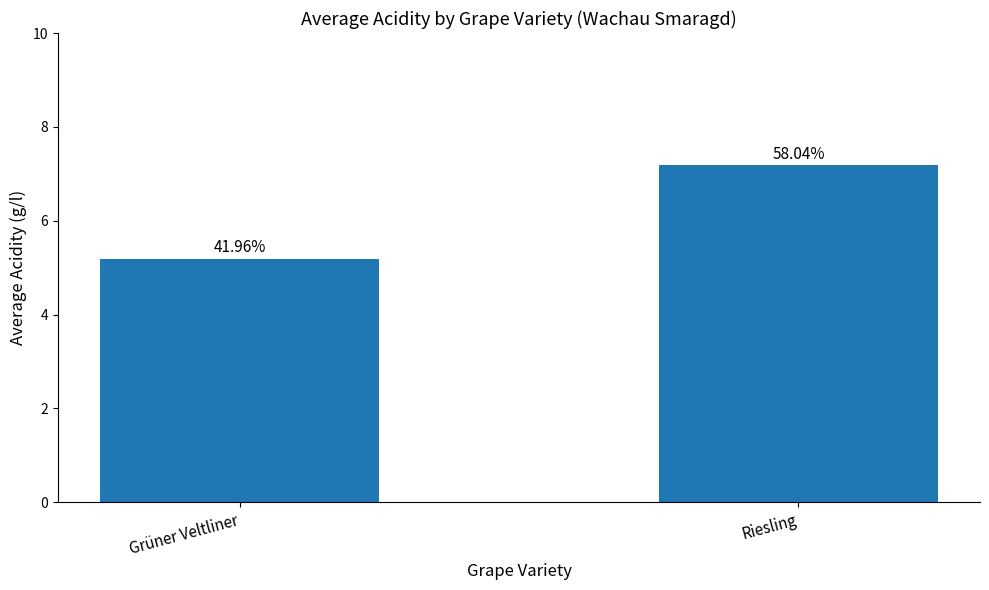

Where is the data nearest to the value 6?

Grüner Veltliner